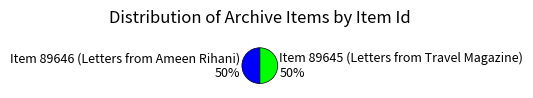

True or false: Item 89646 (Letters from Ameen Rihani) accounts for 50% of the total.

True